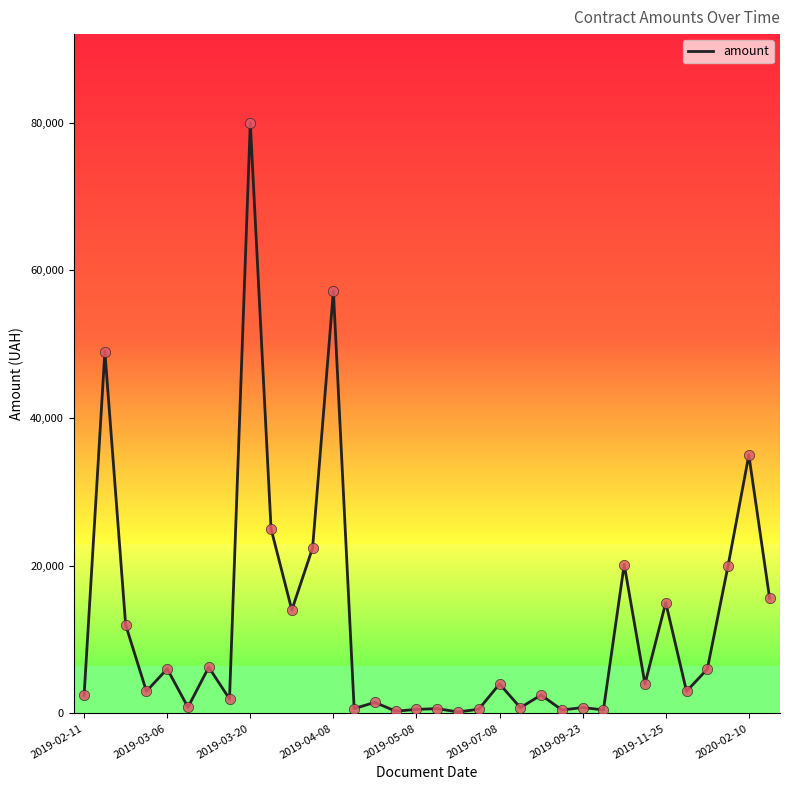

What is the greatest value displayed?

80000.0